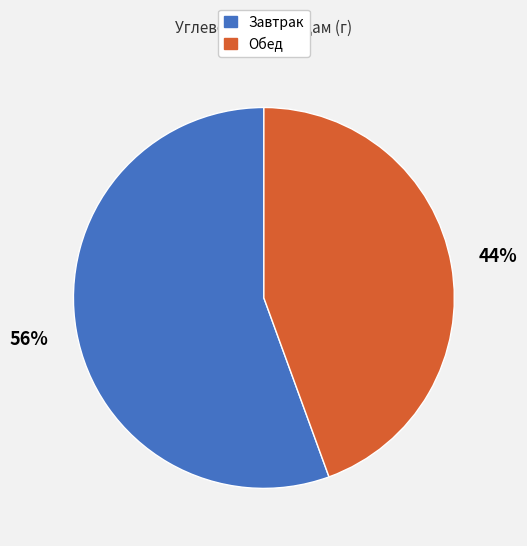

To the nearest percent, what is the average slice percentage?

50%